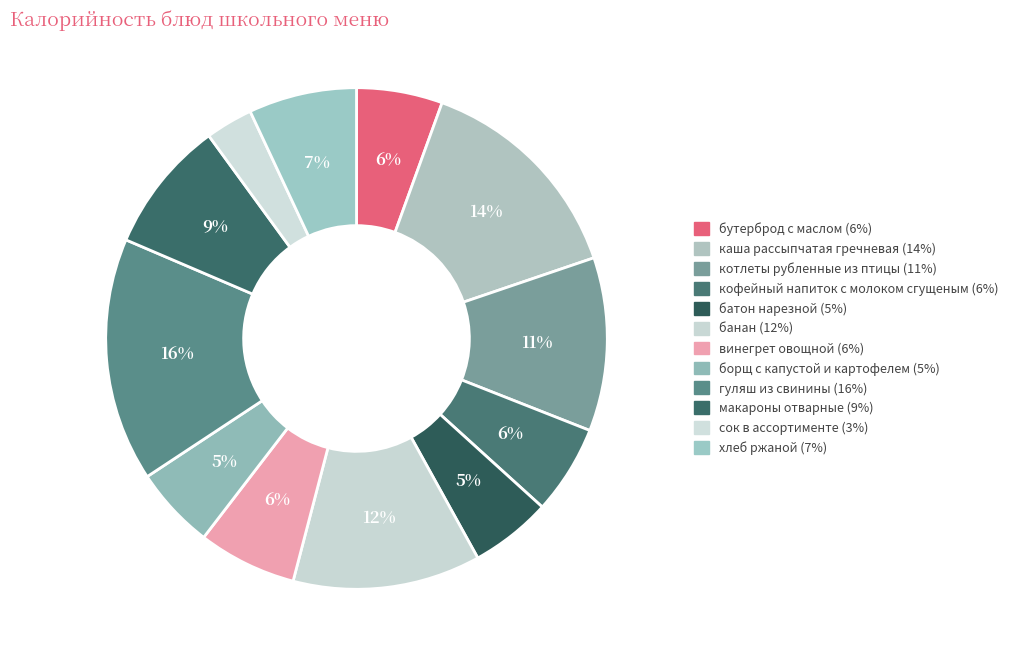

Is котлеты рубленные из птицы the majority of the pie?

No